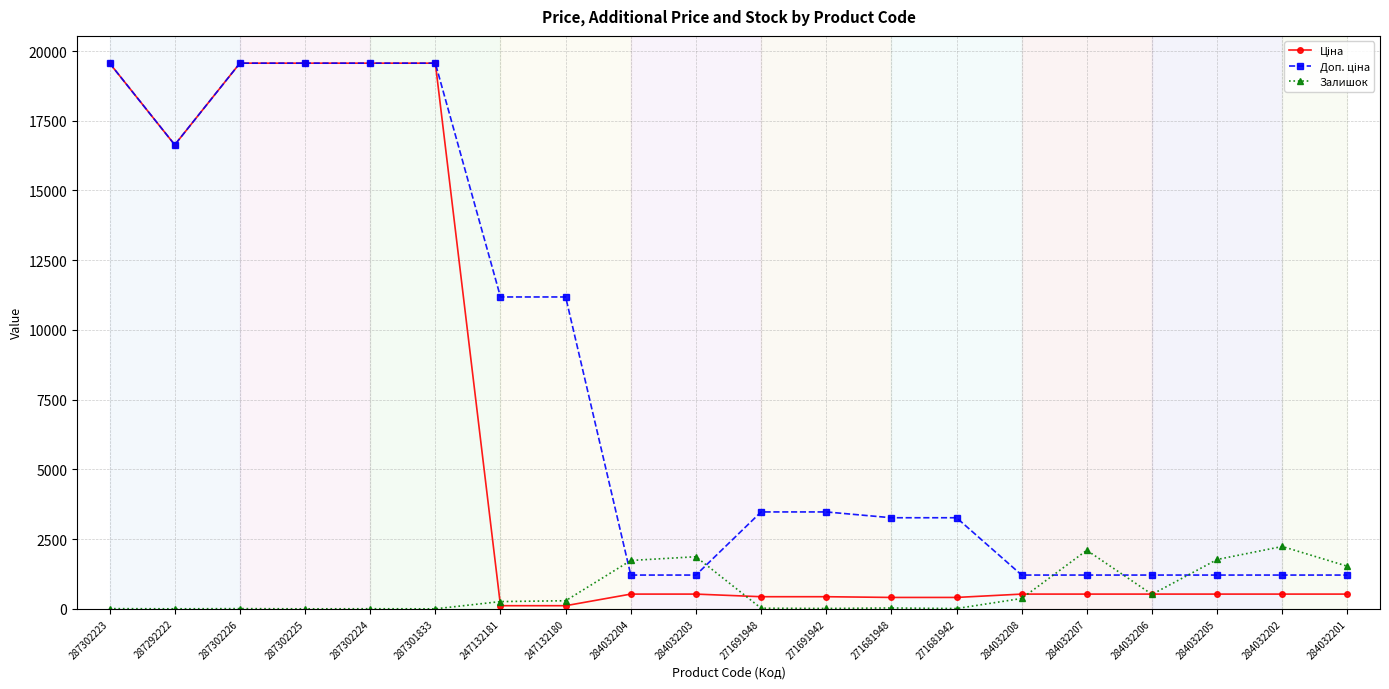

What is the highest value of the Залишок series?

2235.0